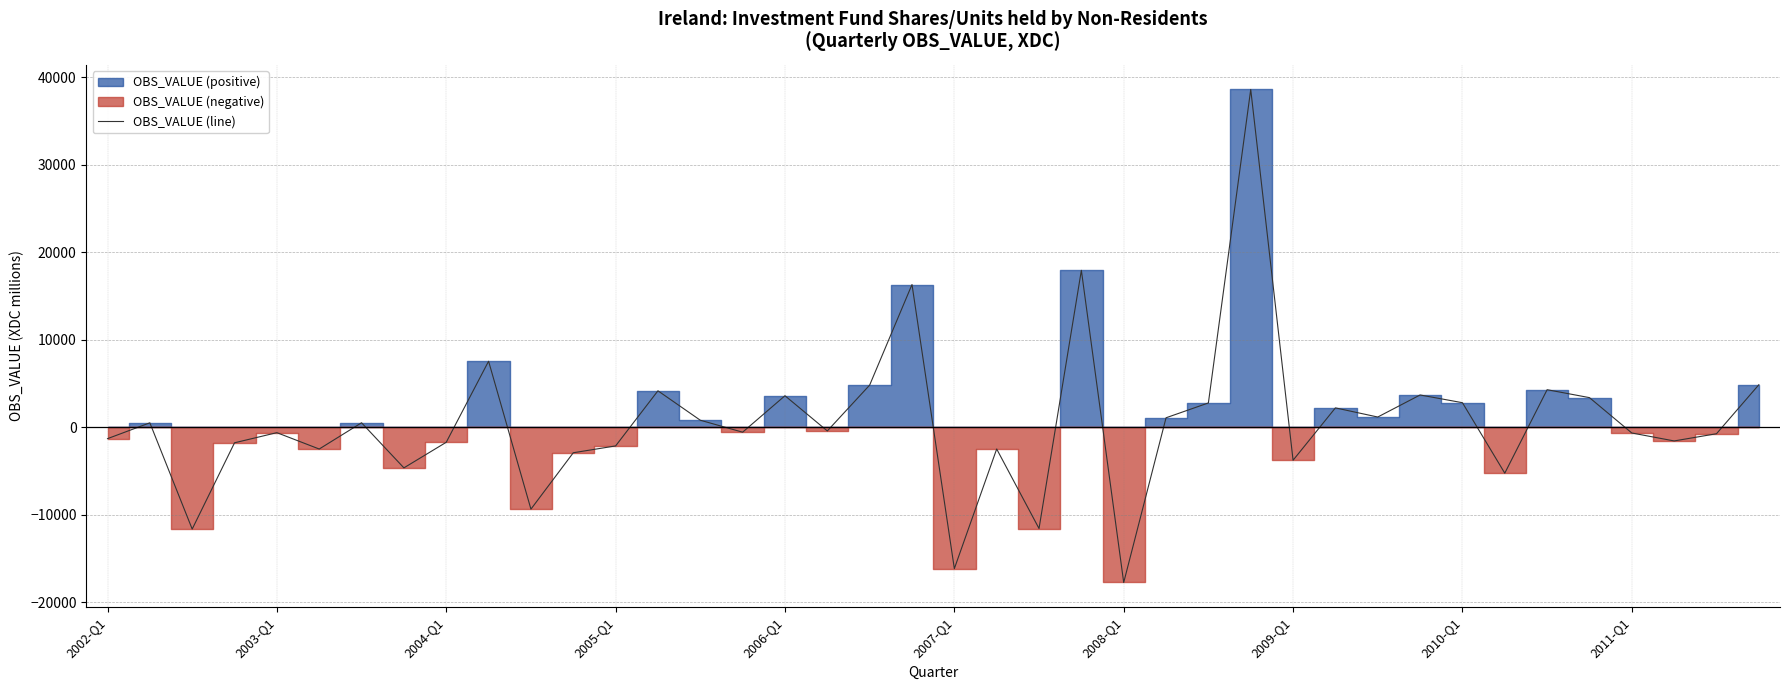

What is the lowest value of the OBS_VALUE (line) series?

-17742